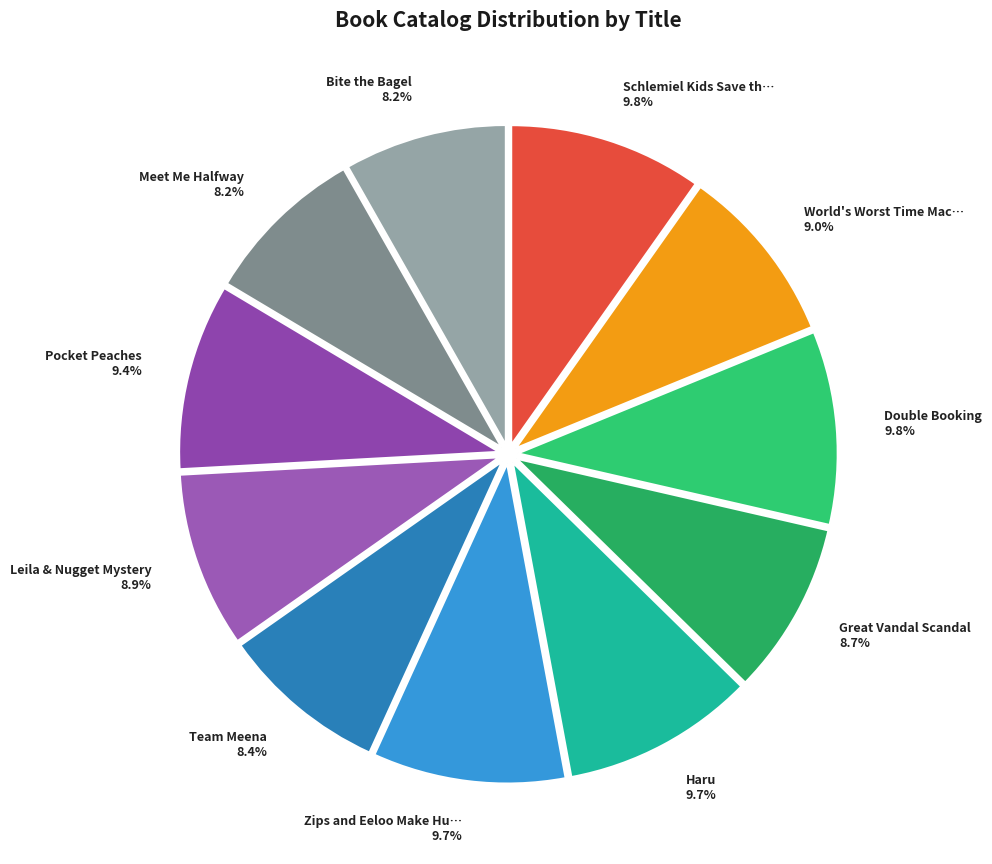

Which category has the biggest portion of the pie?

Schlemiel Kids Save the Moon